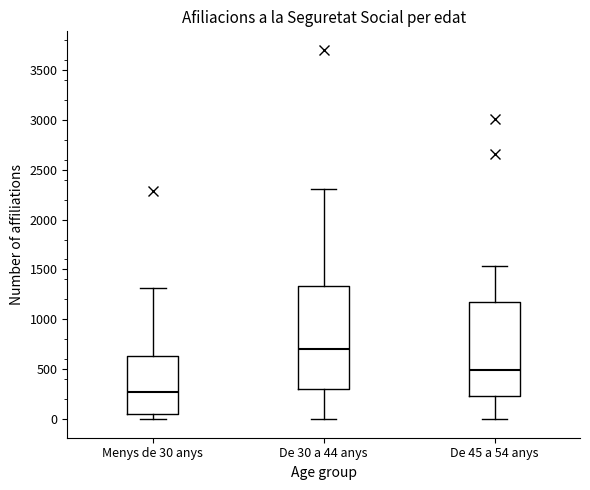

Reading left to right, read every box against the y-axis: the position of its median line, the range the box covers, and the ends of its whiskers. The values are not printed on the chart, so give them approximately, as read against the axis.

Menys de 30 anys: median 300, box 50 to 650, whiskers 0 to 1300
De 30 a 44 anys: median 700, box 300 to 1350, whiskers 0 to 2300
De 45 a 54 anys: median 500, box 250 to 1200, whiskers 0 to 1550